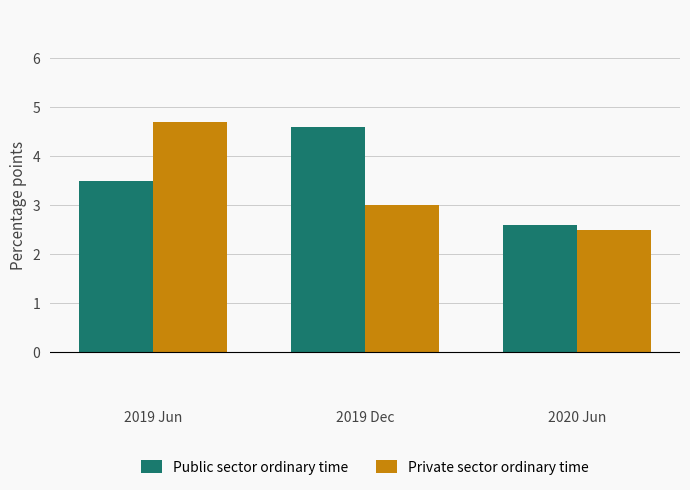

The Public sector ordinary time series shows 5.3 at 2019 Jun. True or false?

False